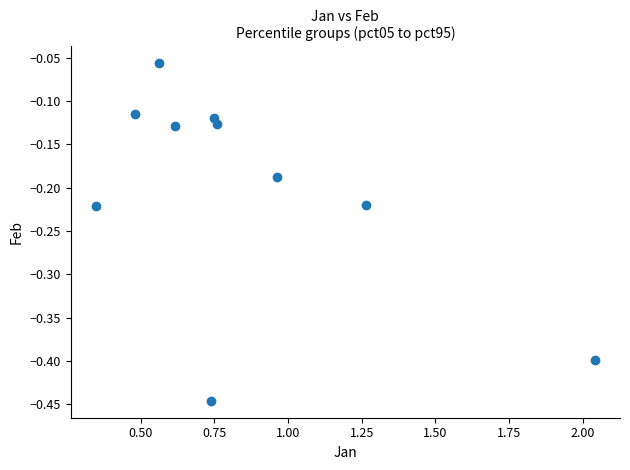

What is the range of Y values (max minus min)?

0.4